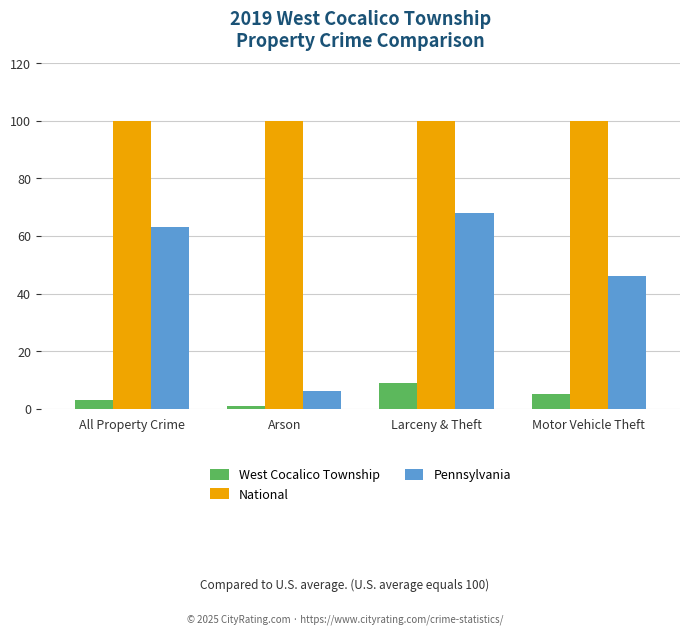

What is the value of the West Cocalico Township bar at the 4th from the left?

5